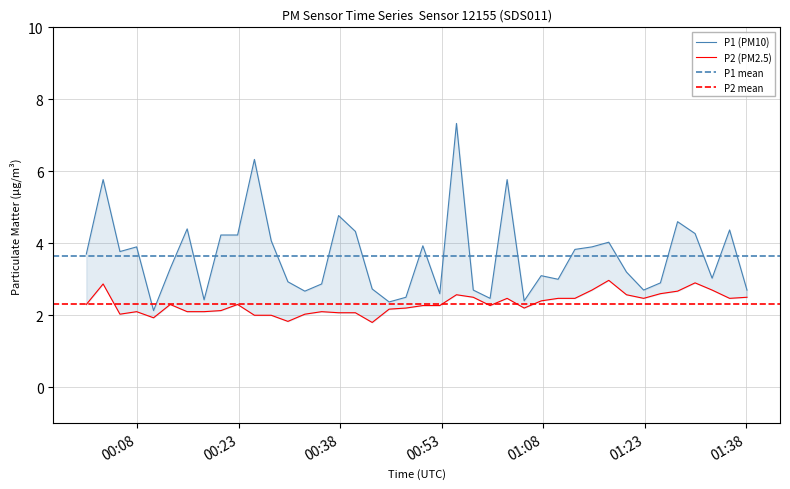

At how many categories does at least one series exceed 5?

4